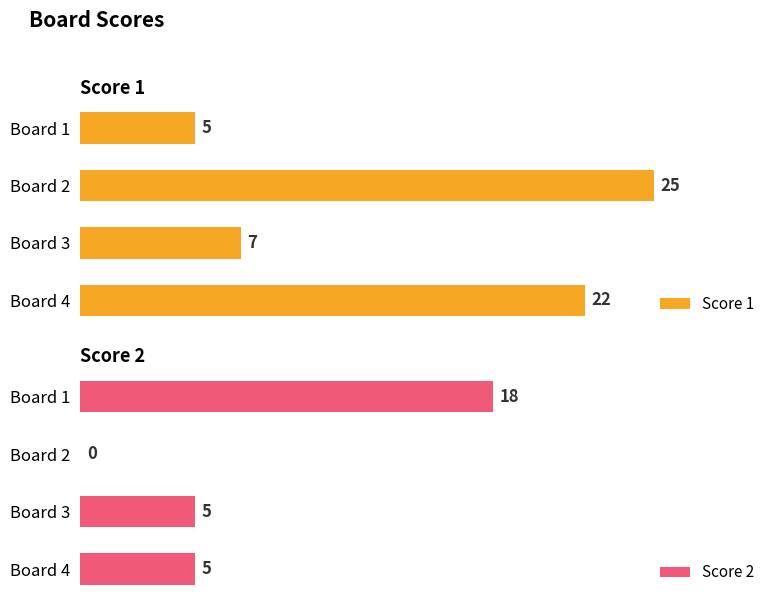

What is the average value of the Score 2 series?

7